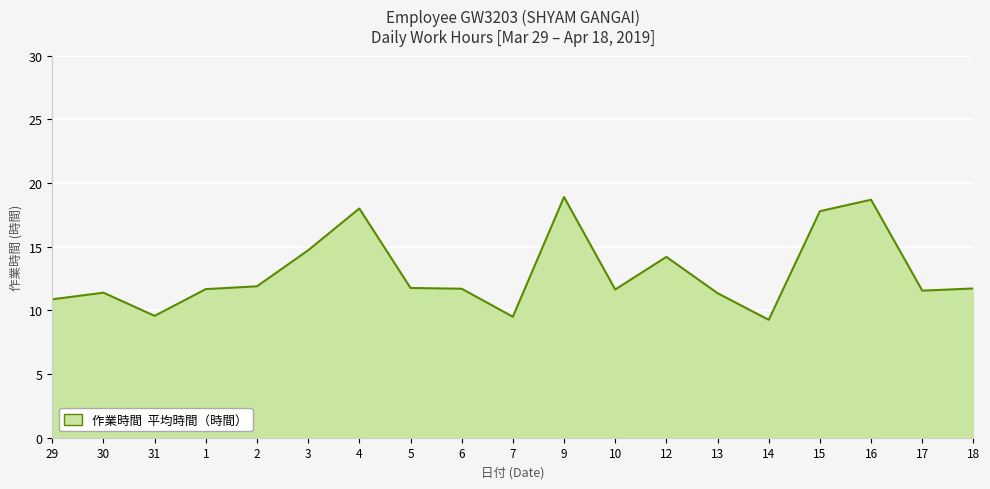

What is the change in value from 1 to 14?

-2.4